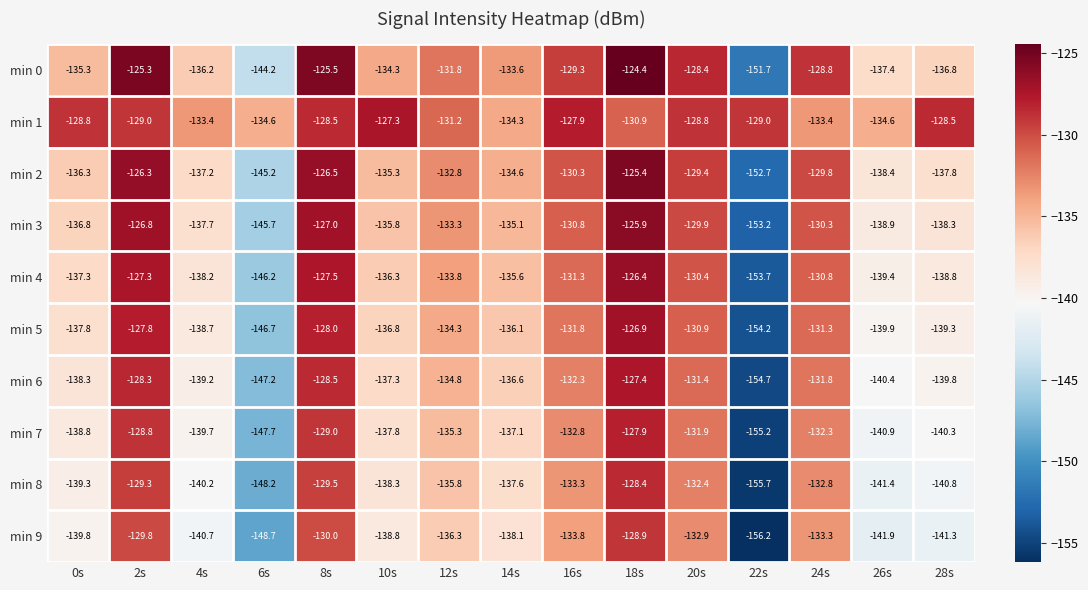

At which label does min 5 first exceed -136?

2s